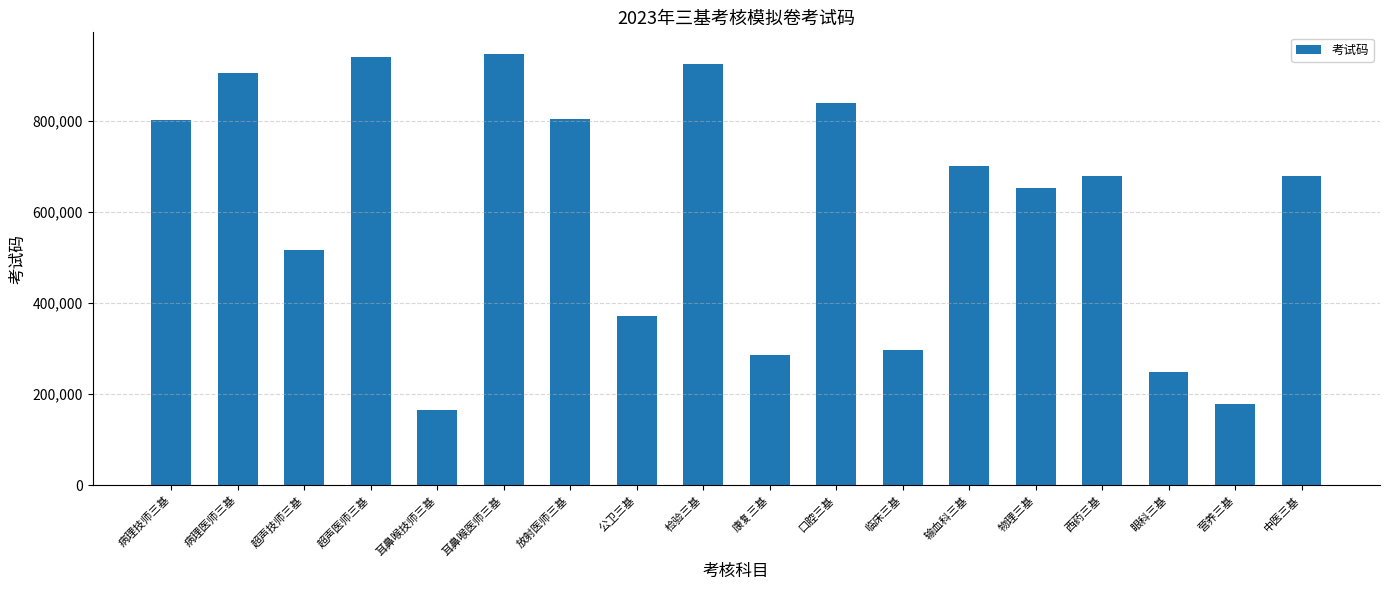

At which label is the value closest to 556217?

超声技师三基